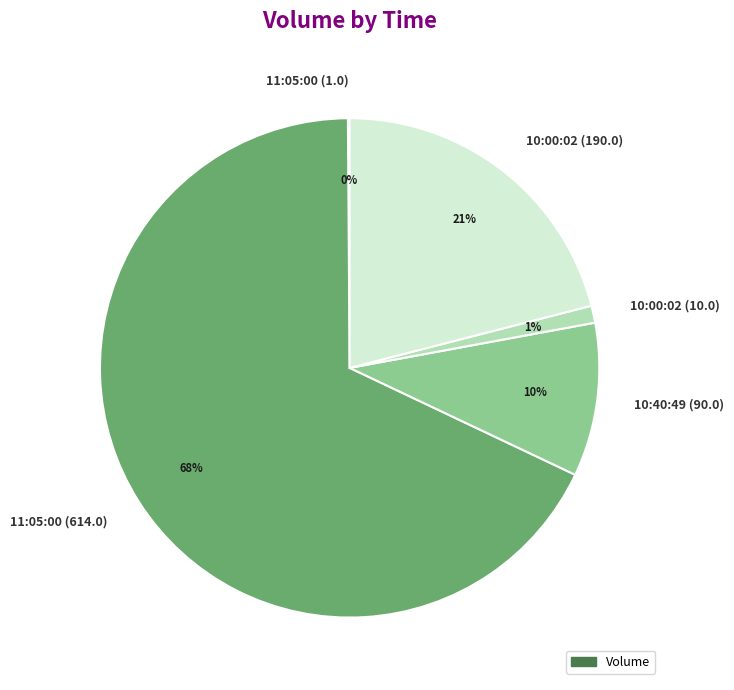

To the nearest percent, what is the difference between the largest and smallest slice percentages?

68%